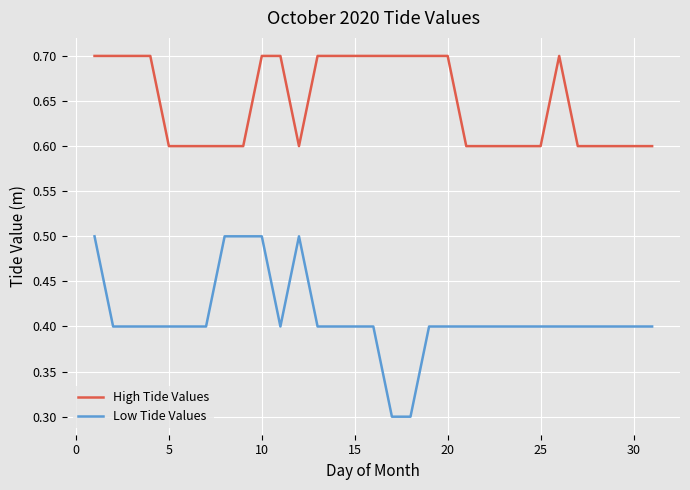

True or false: Low Tide Values and High Tide Values cross at least once.

False